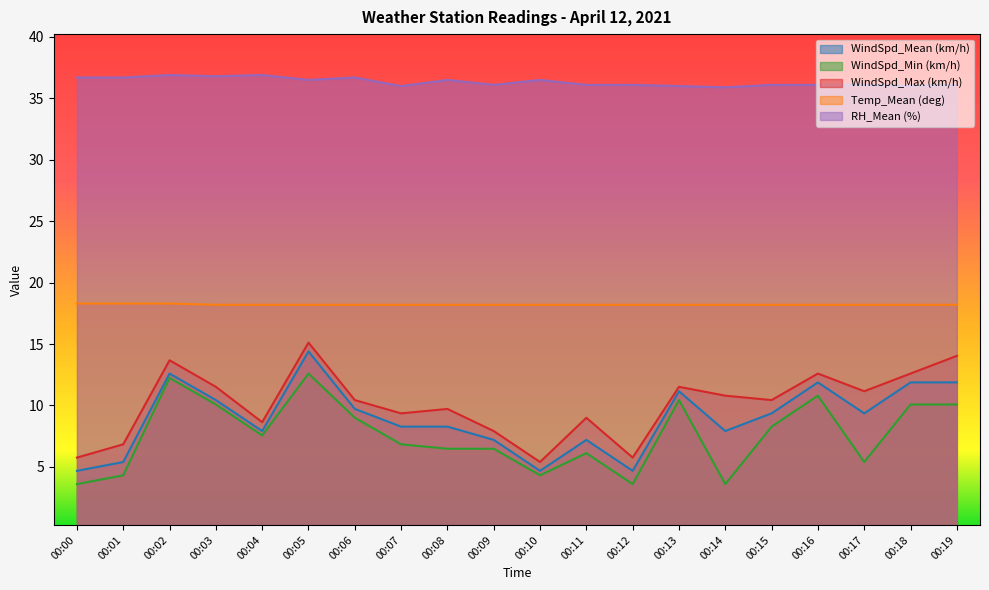

Which series has the widest spread of values?

WindSpd_Mean (km/h)